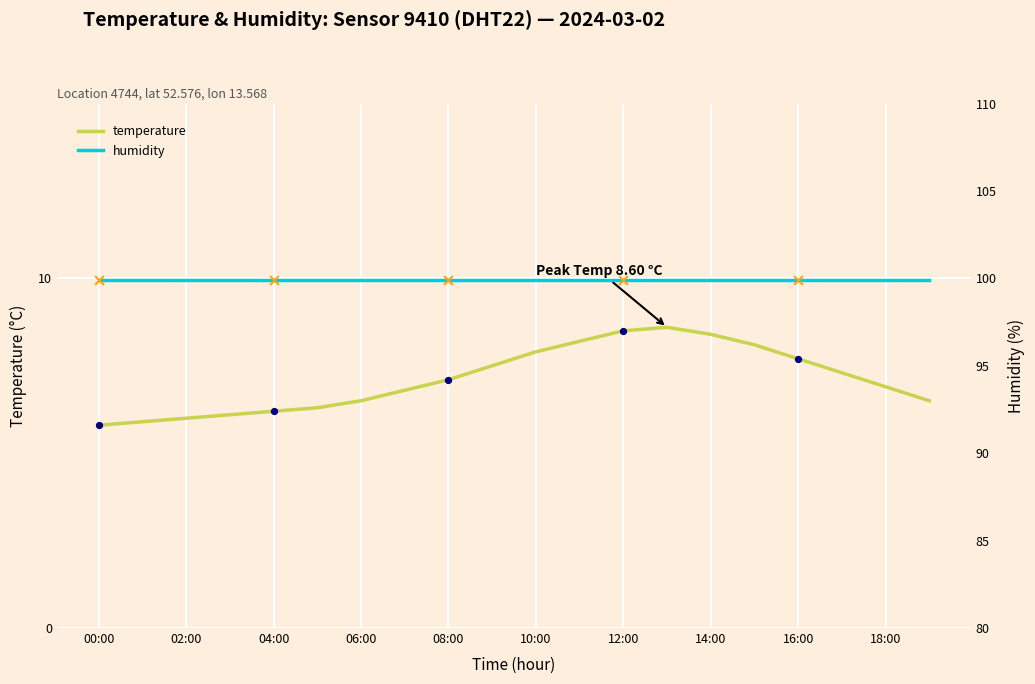

Approximately how many times larger is the value at 16:00 compared to 05:00?

1.2